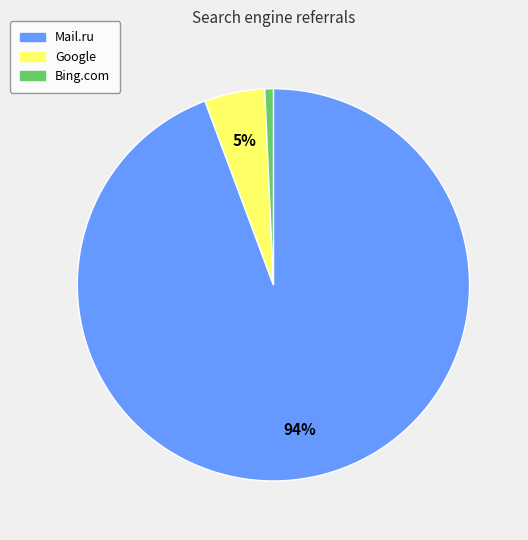

To the nearest percent, what is the average slice percentage?

33%